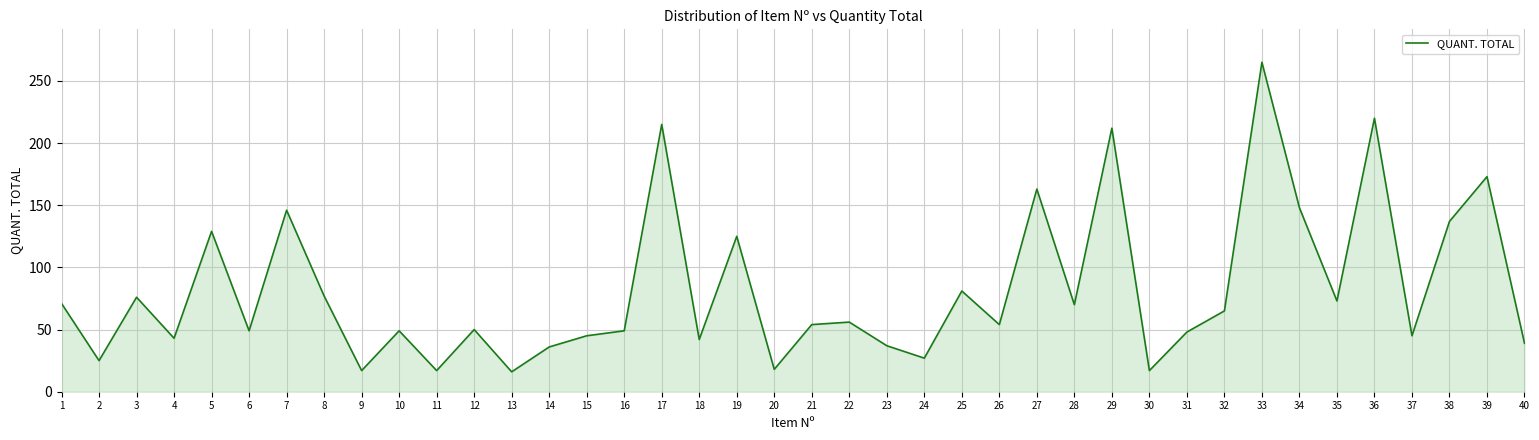

What is the difference between the maximum and minimum values?

249